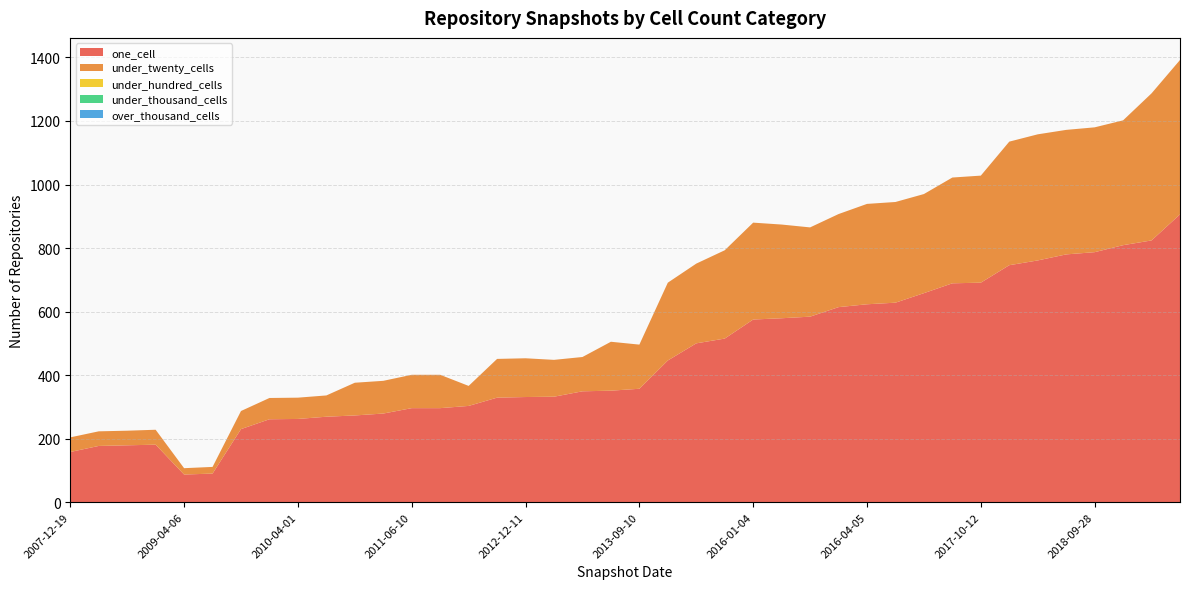

Reading right to left, extract all data points from this chart.

one_cell: 906	824	809	787	780	761	746	691	689	658	628	623	614	584	579	575	515	500	446	357	351	349	332	331	329	303	296	296	279	273	269	262	261	230	90	87	181	179	177	158
under_twenty_cells: 486	463	393	393	392	397	389	337	333	312	317	316	293	281	295	305	278	251	245	139	154	108	116	122	122	63	105	105	103	103	67	67	67	57	21	20	47	46	46	46
under_hundred_cells: 0	0	0	0	0	0	0	0	0	0	0	0	0	0	0	0	0	0	0	0	0	0	0	0	0	0	0	0	0	0	0	0	0	0	0	0	0	0	0	0
under_thousand_cells: 0	0	0	0	0	0	0	0	0	0	0	0	0	0	0	0	0	0	0	0	0	0	0	0	0	0	0	0	0	0	0	0	0	0	0	0	0	0	0	0
over_thousand_cells: 0	0	0	0	0	0	0	0	0	0	0	0	0	0	0	0	0	0	0	0	0	0	0	0	0	0	0	0	0	0	0	0	0	0	0	0	0	0	0	0